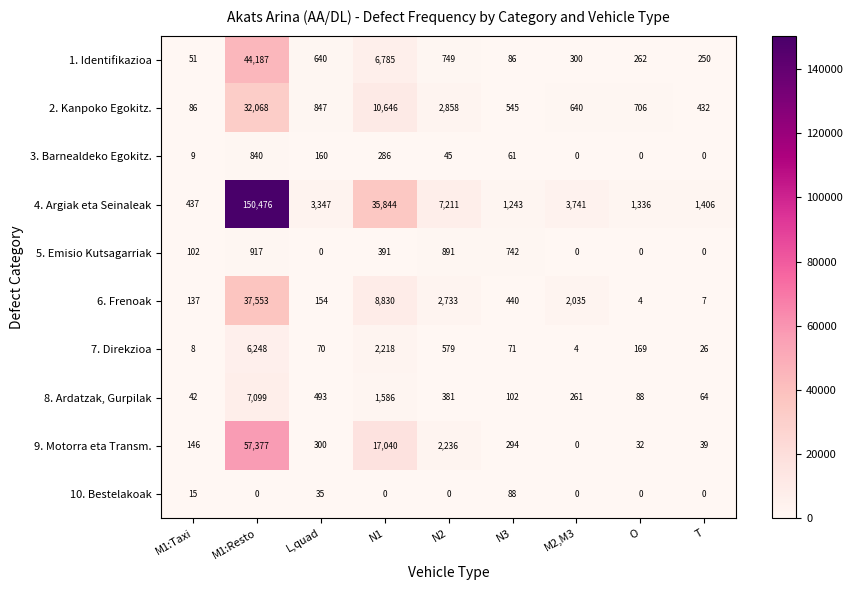

At how many categories does at least one series exceed 36089?

1